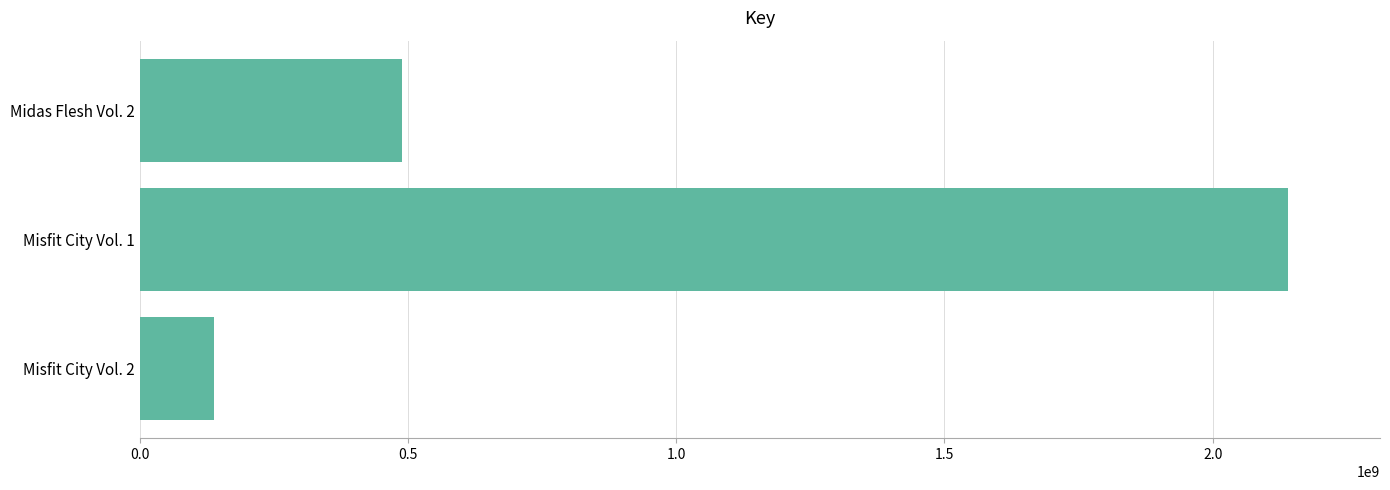

What is the average value?

922222804